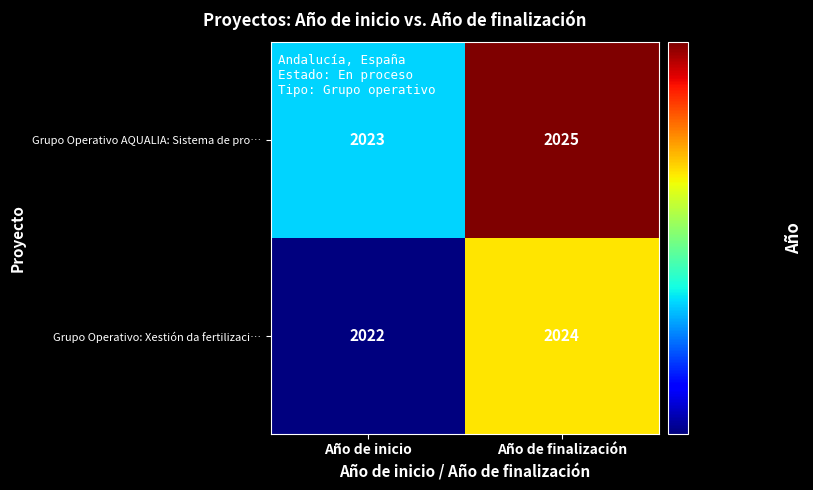

At Año de inicio, list the series in order from largest to smallest.

Grupo Operativo AQUALIA: Sistema de pro…, Grupo Operativo: Xestión da fertilizaci…